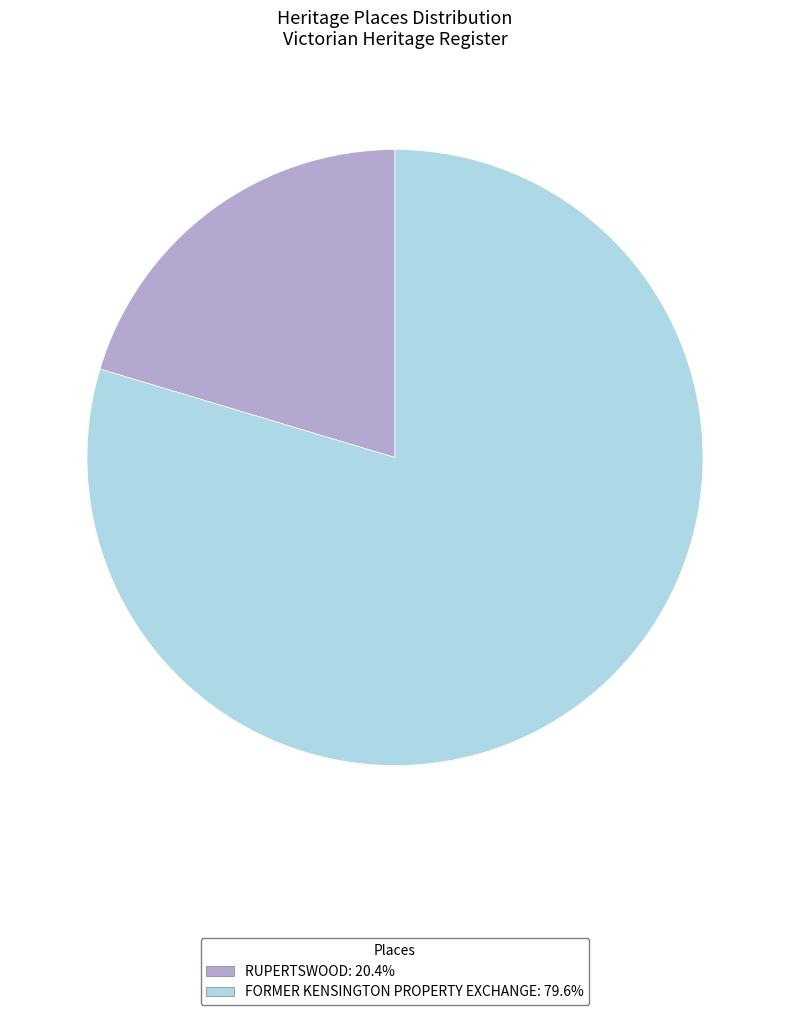

Which slice is the smallest?

RUPERTSWOOD